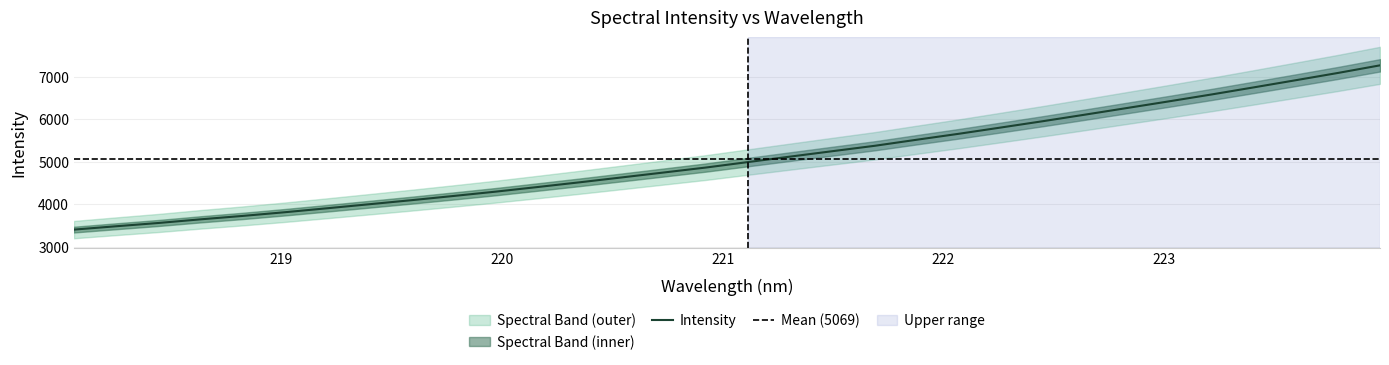

What is the maximum value for Intensity?

7262.6